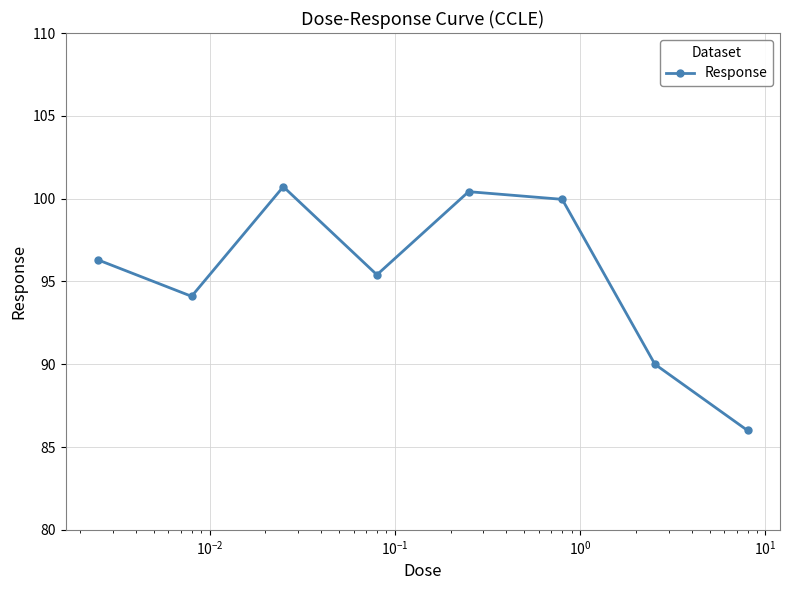

How many points are lower than both their immediate neighbors (excluding endpoints)?

2